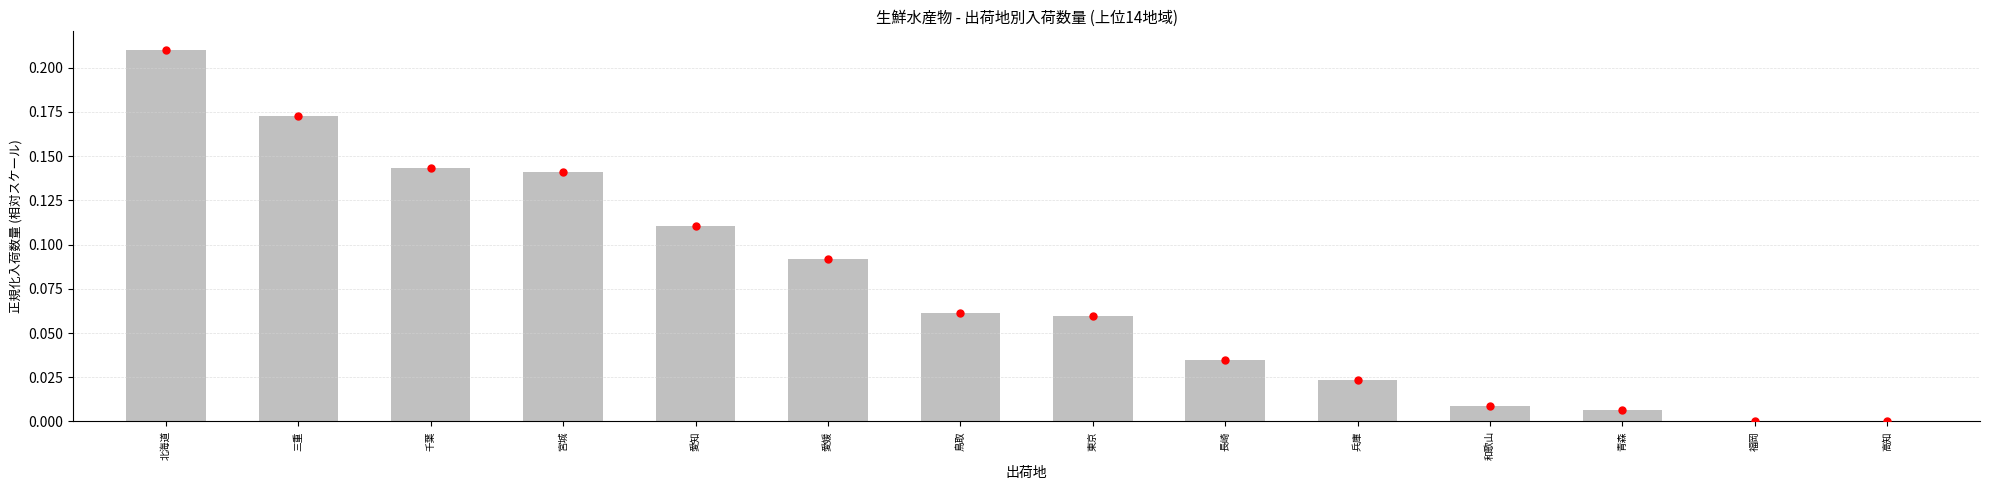

Which label corresponds to the largest value in the chart?

北海道